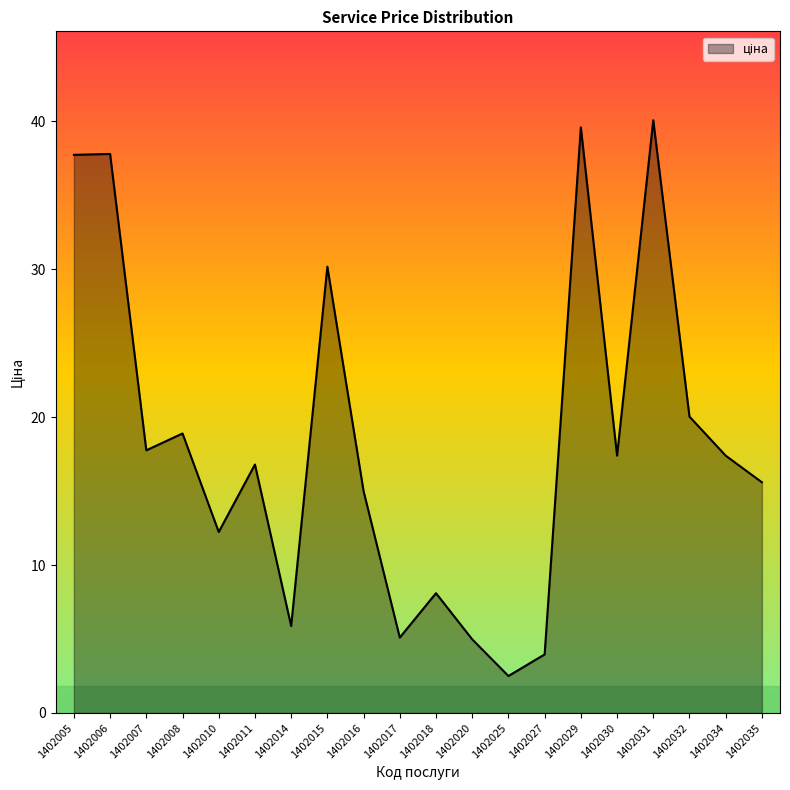

Which has a higher value, 1402017 or 1402034?

1402034